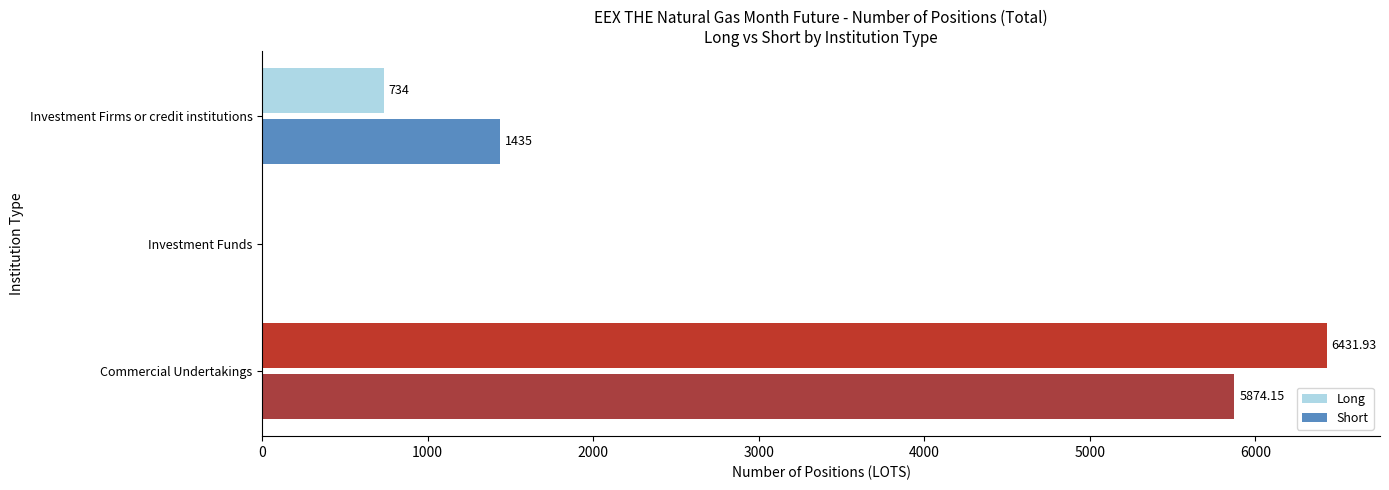

Which category has the highest value across all series?

Commercial Undertakings